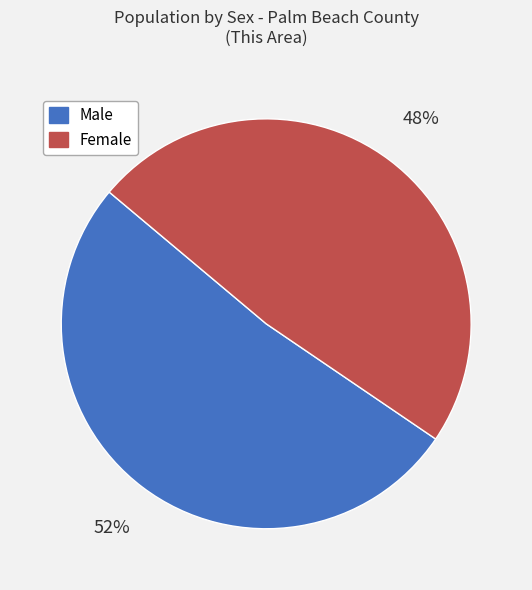

Rank the categories by value from highest to lowest.

Male, Female